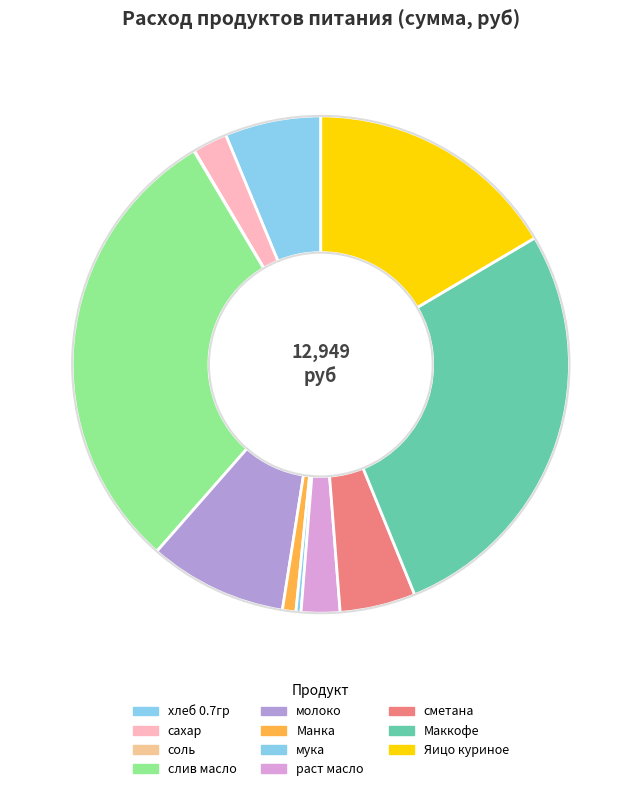

Rank the categories by value from lowest to highest.

соль, мука, Манка, сахар, раст масло, сметана, хлеб 0.7гр, молоко, Яицо куриное, Маккофе, слив масло